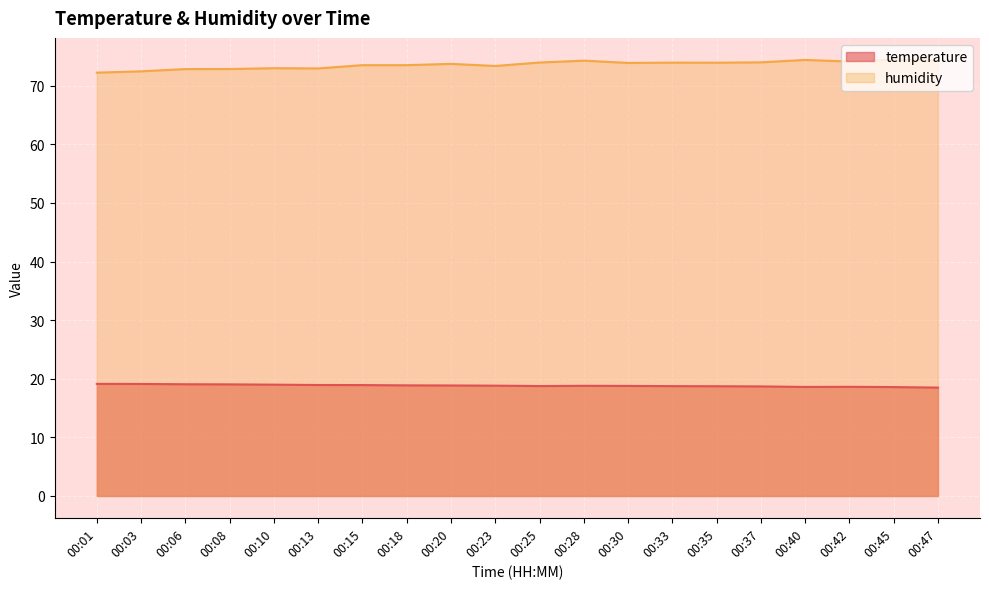

The value of humidity at 00:20 is 20.1. True or false?

False